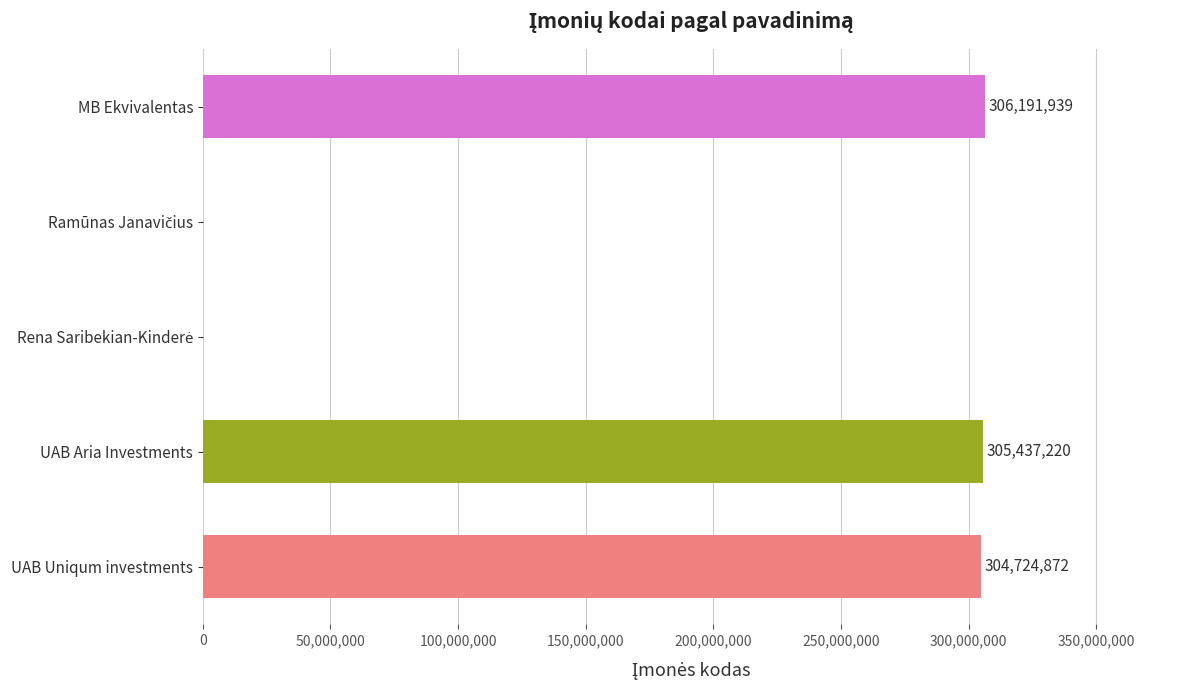

What is the maximum value shown in the chart?

306191939